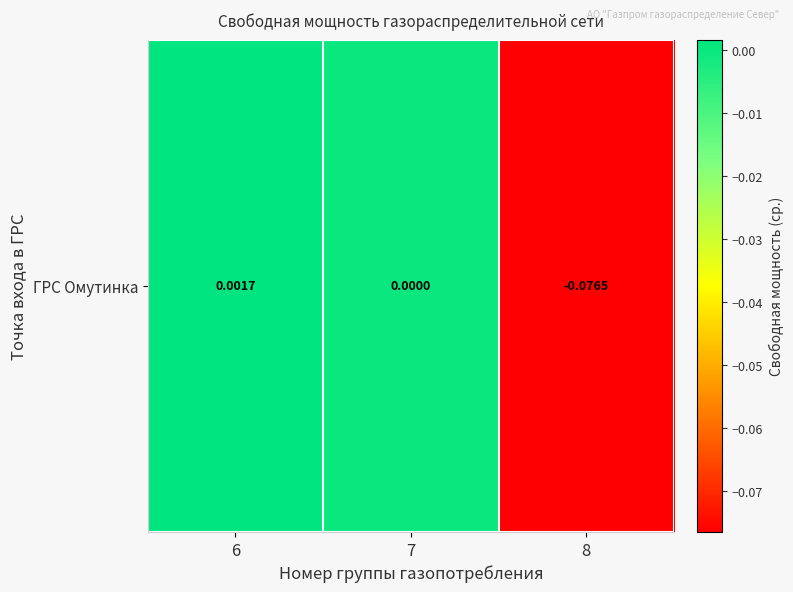

Rank the categories by value from highest to lowest.

6, 7, 8